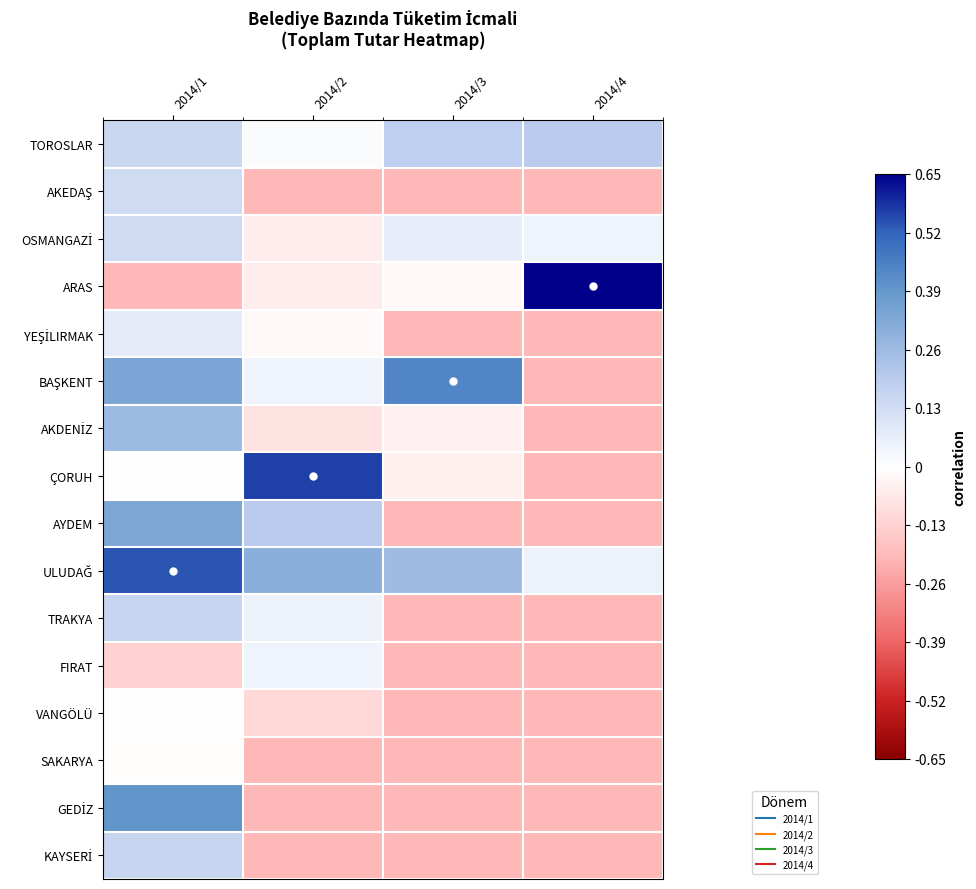

What is the maximum value shown in the chart?

0.7